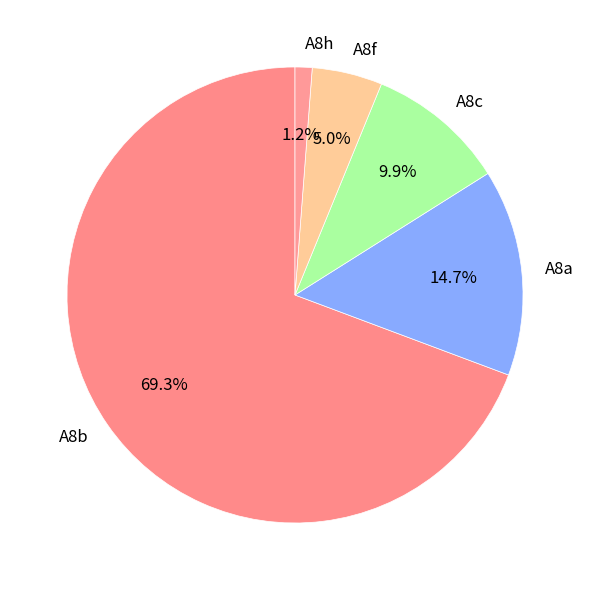

Between A8f and A8a, which is larger?

A8a